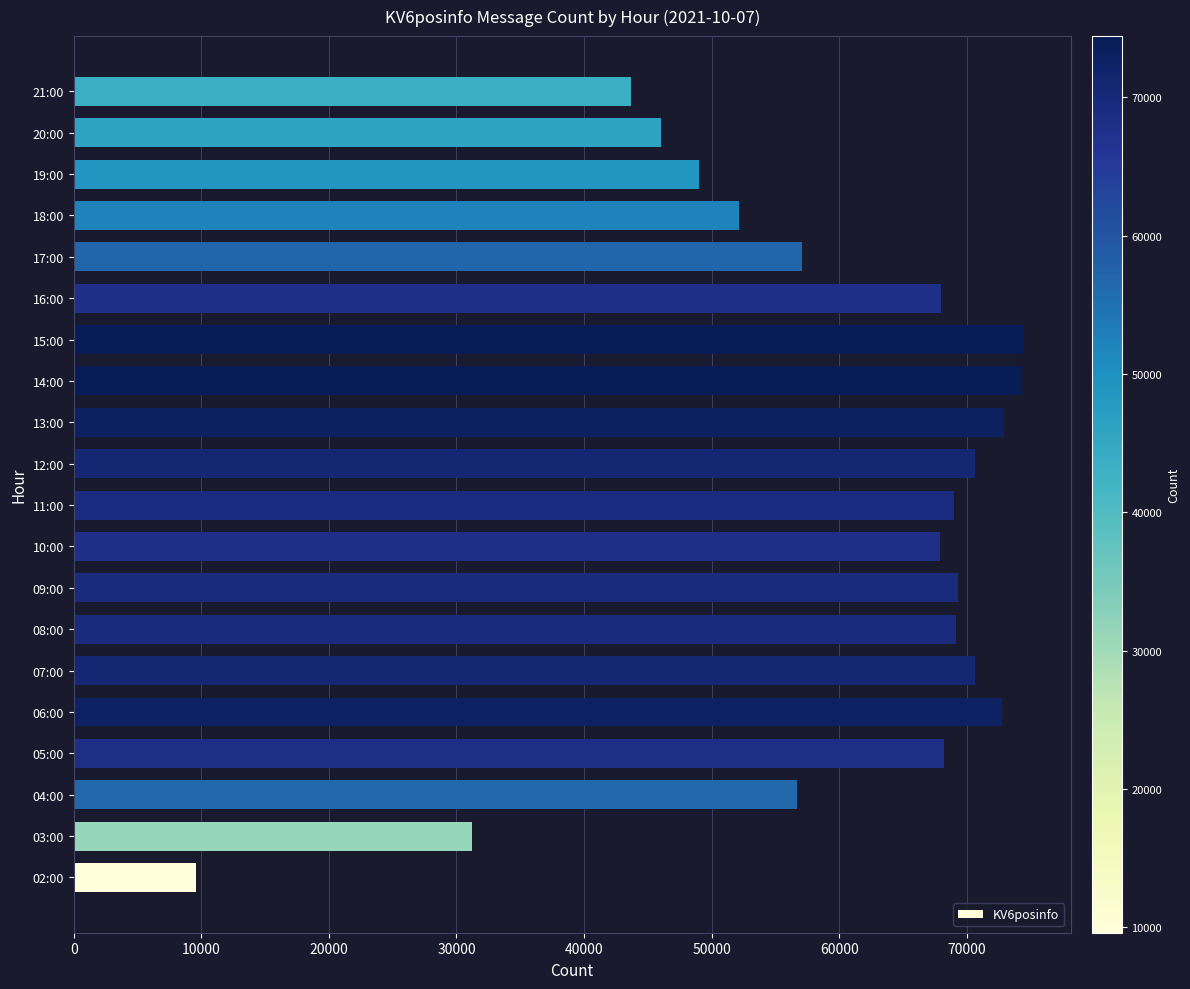

Read the value at 16:00.

67965